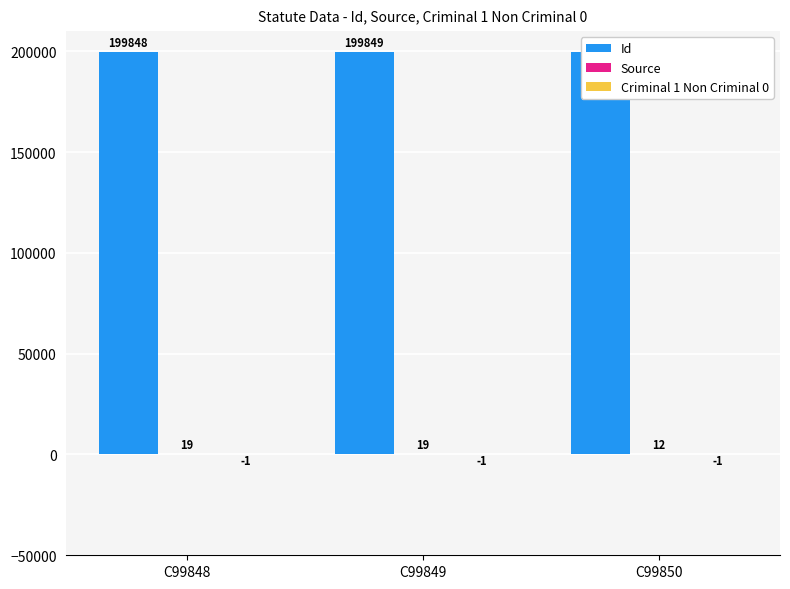

What is the difference between the highest and lowest values at C99850?

199851